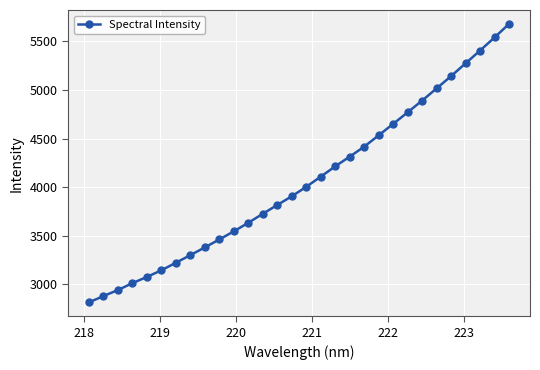

What is the value of the 9th point from the left?

3381.7